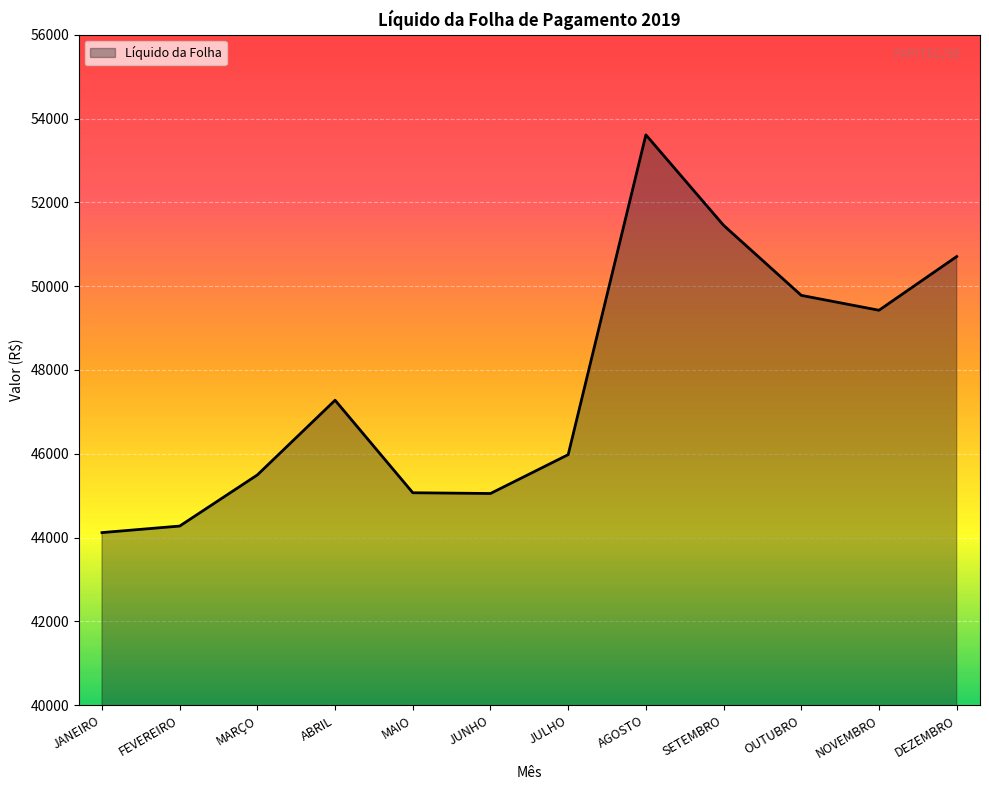

What is the change in value from JANEIRO to OUTUBRO?

+5660.1